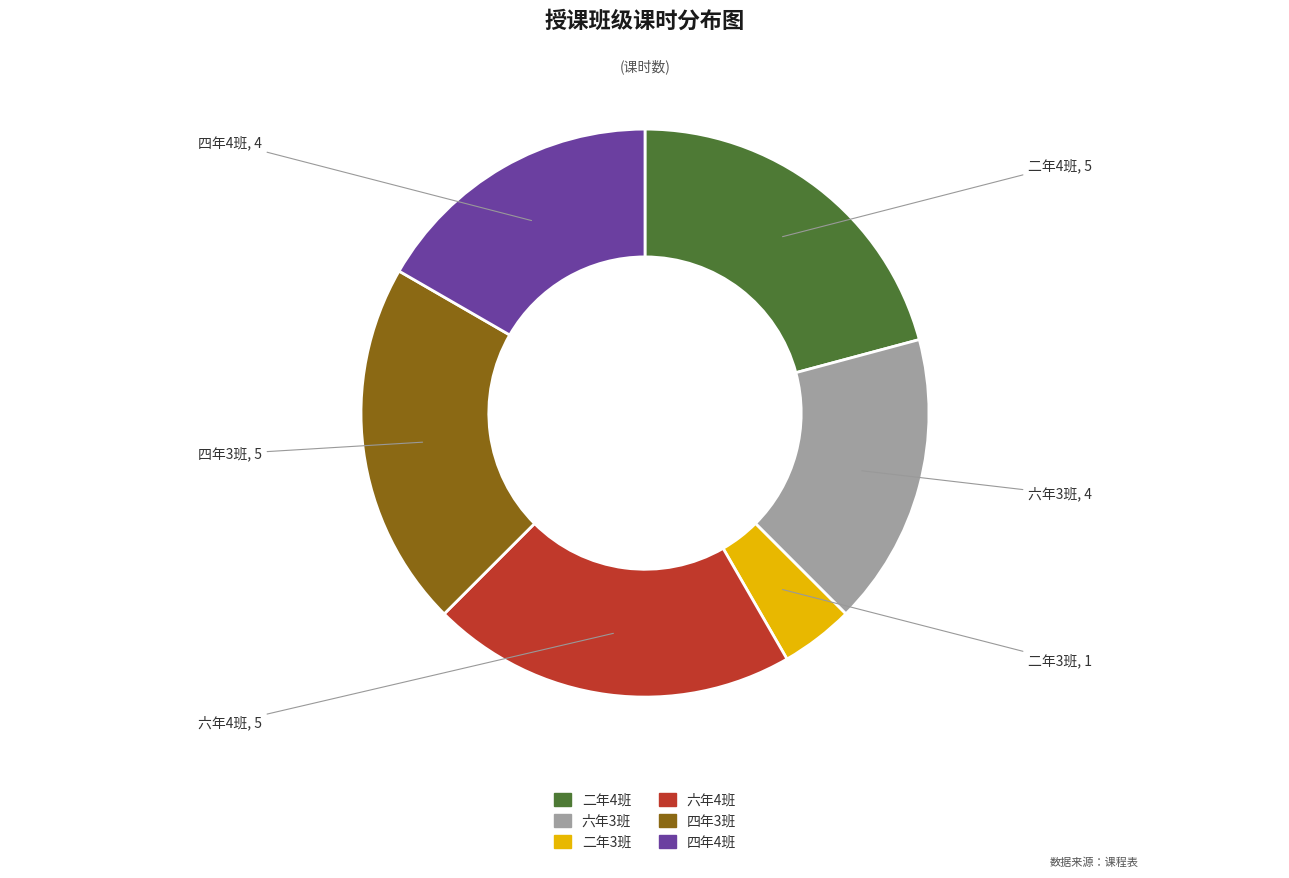

Is the sum of 四年4班 and 二年4班 greater than half?

No